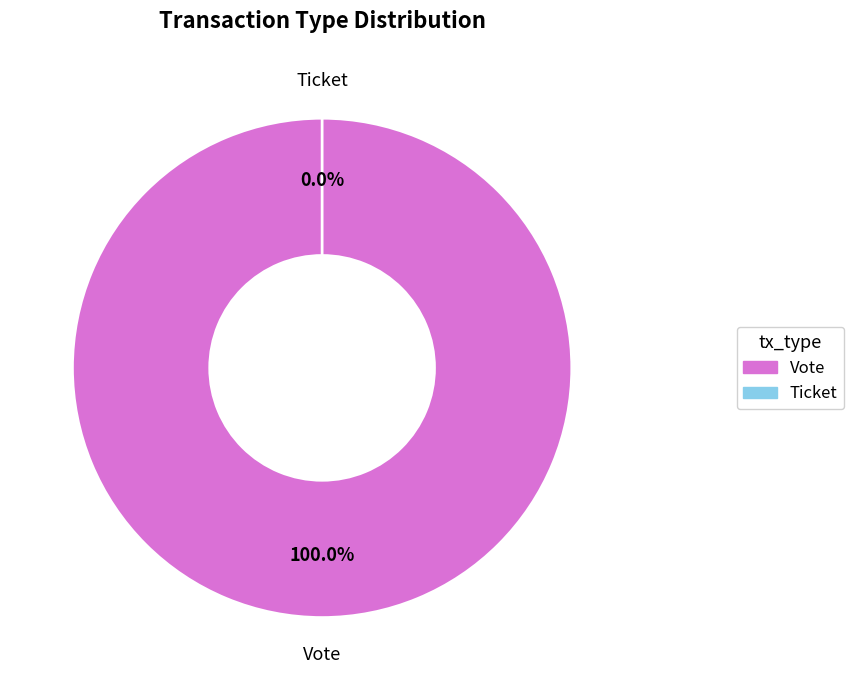

What is the total percentage of Vote and Ticket?

100.0%